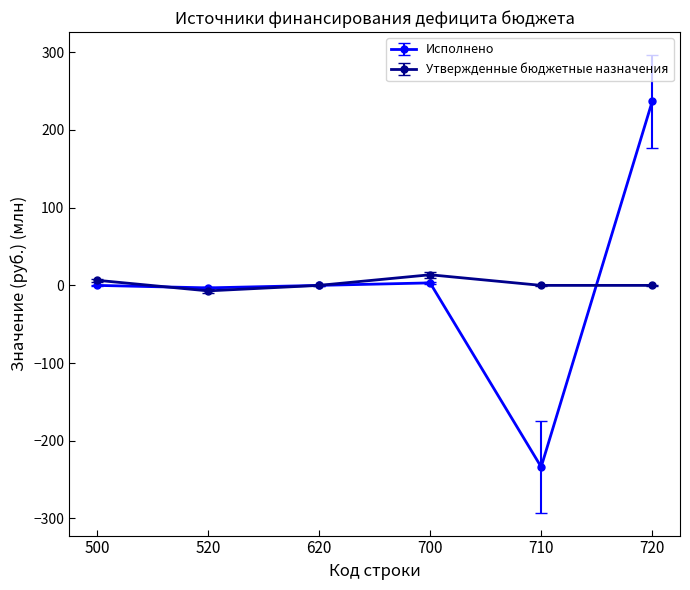

At which category does the chart reach its peak across all series?

720